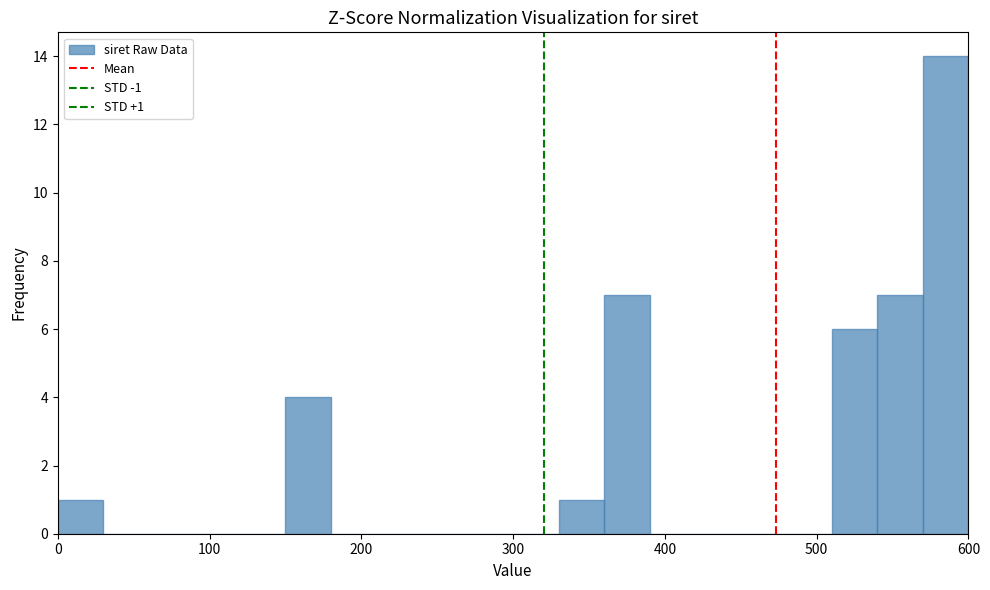

Read against the x-axis, roughly where is the centre of the tallest bar?

590